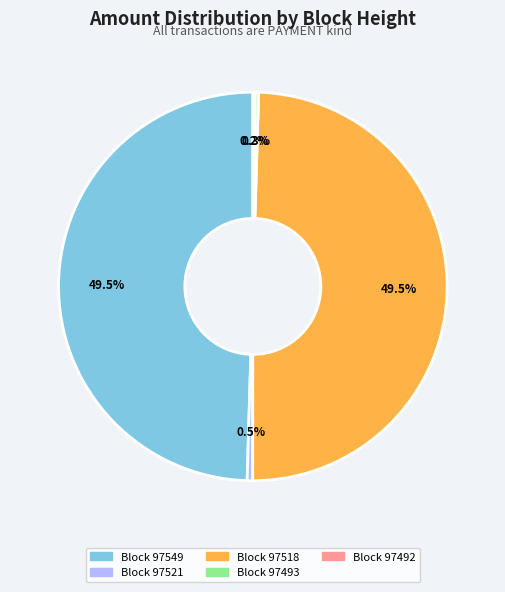

Does any single category account for the majority?

No